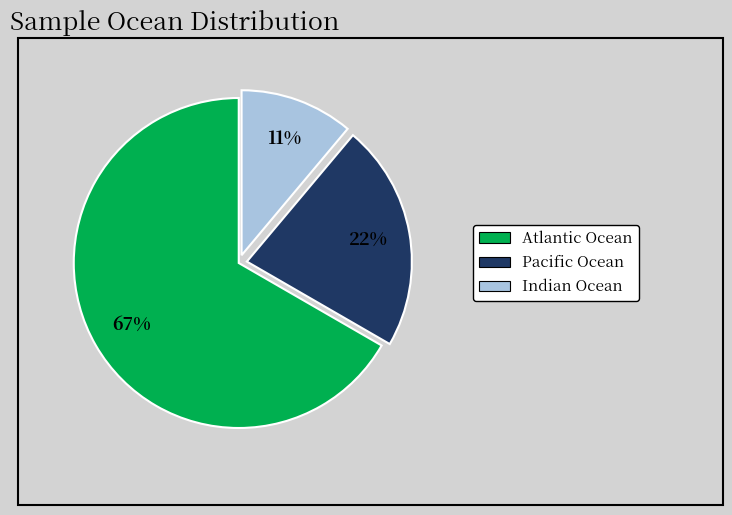

To the nearest percent, what is the average slice percentage?

33%